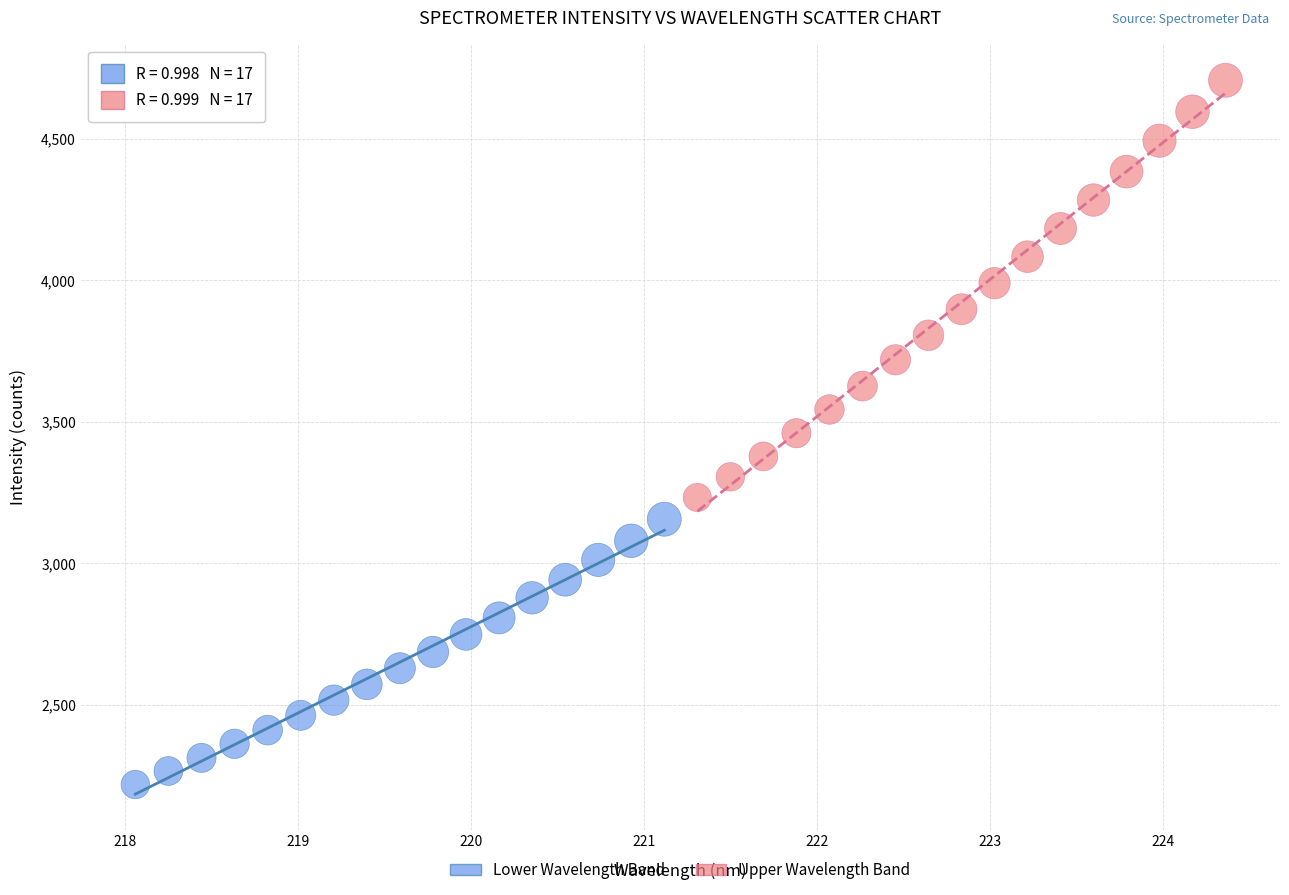

Which series has the largest Y range (max minus min)?

Upper Wavelength Band